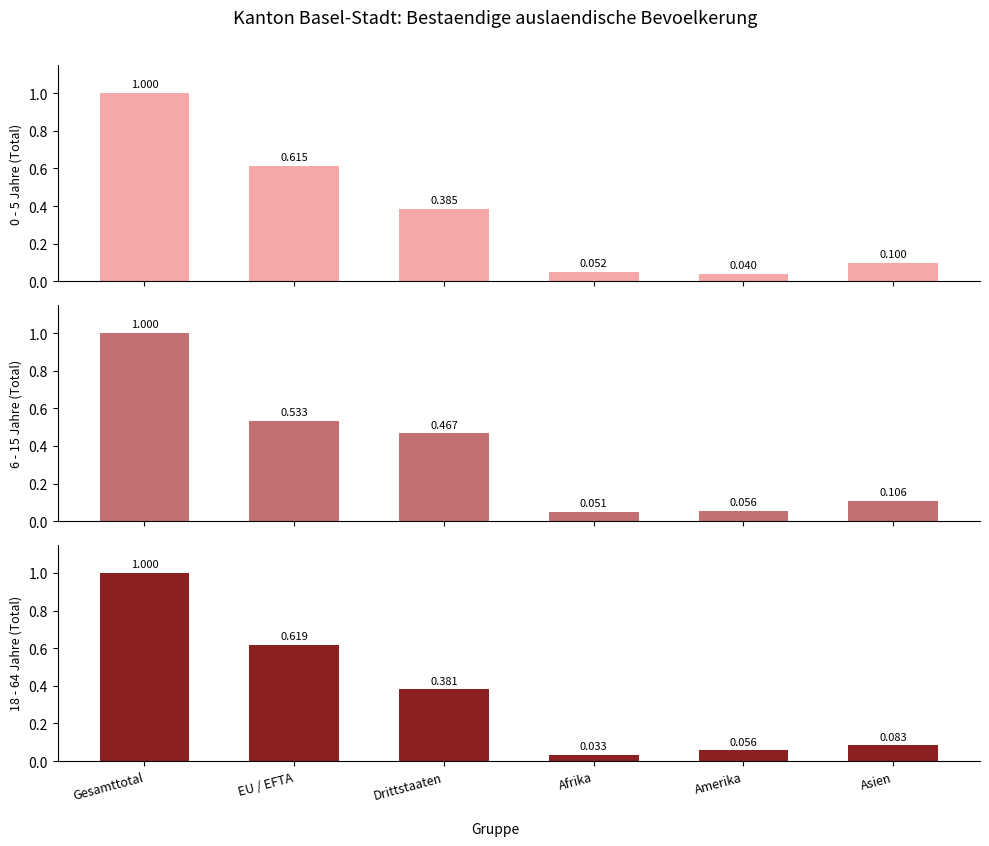

What is the label of the 3rd bar from the left?

Drittstaaten